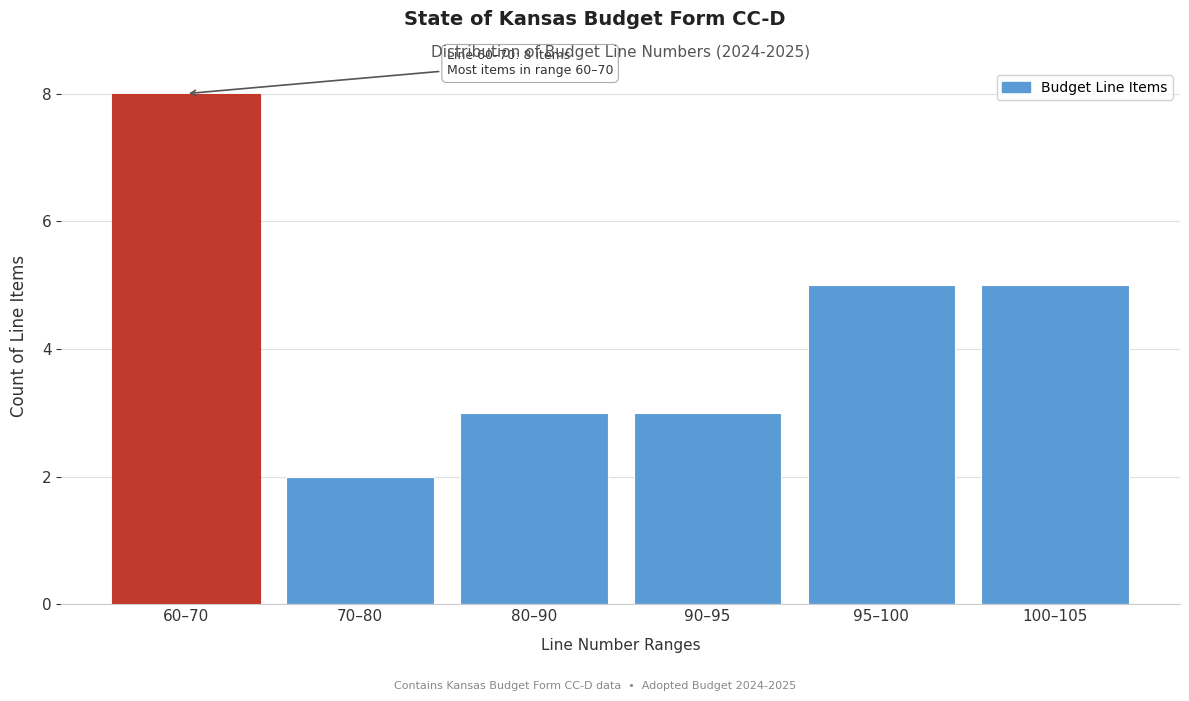

Reading left to right, list all the values displayed in this chart.

60–70=8	70–80=2	80–90=3	90–95=3	95–100=5	100–105=5